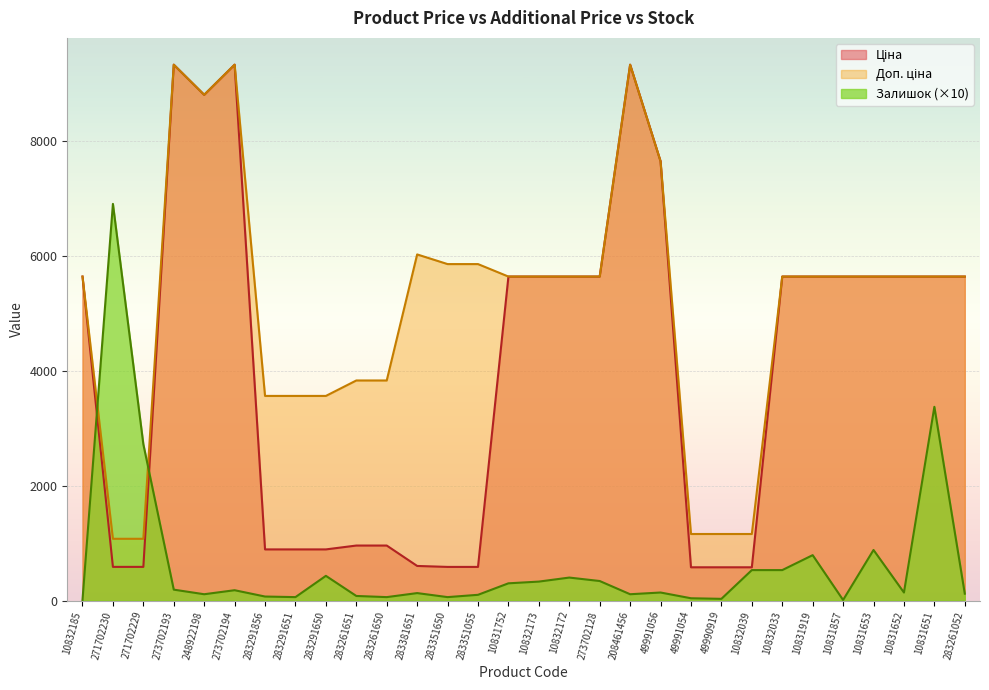

Where is Залишок nearest to the value 3455?

10831651